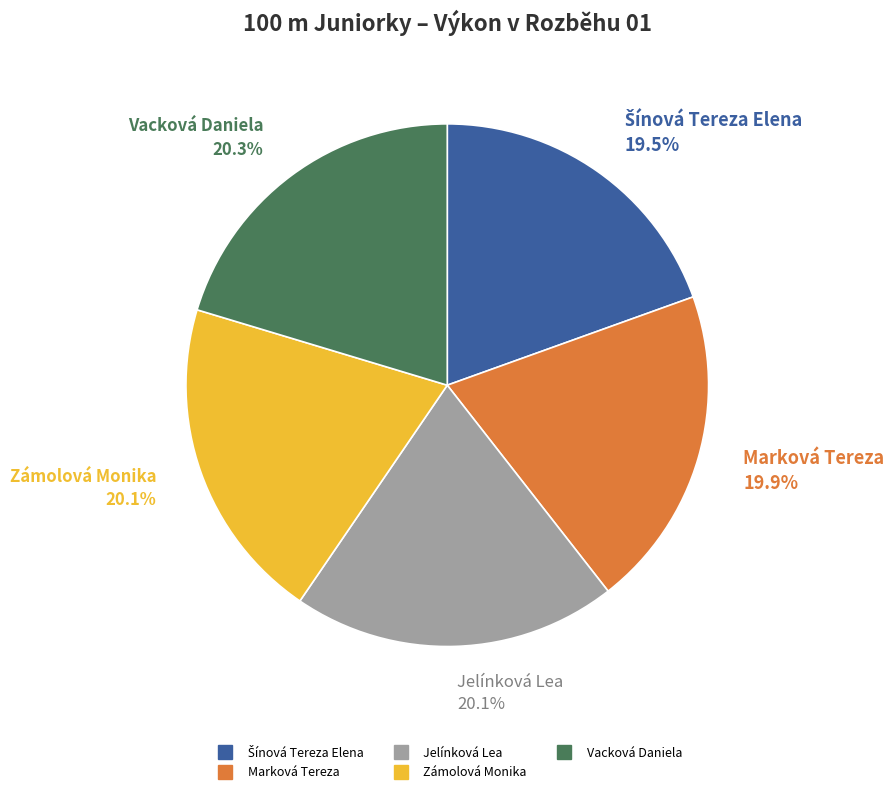

Is there a majority slice in this chart?

No